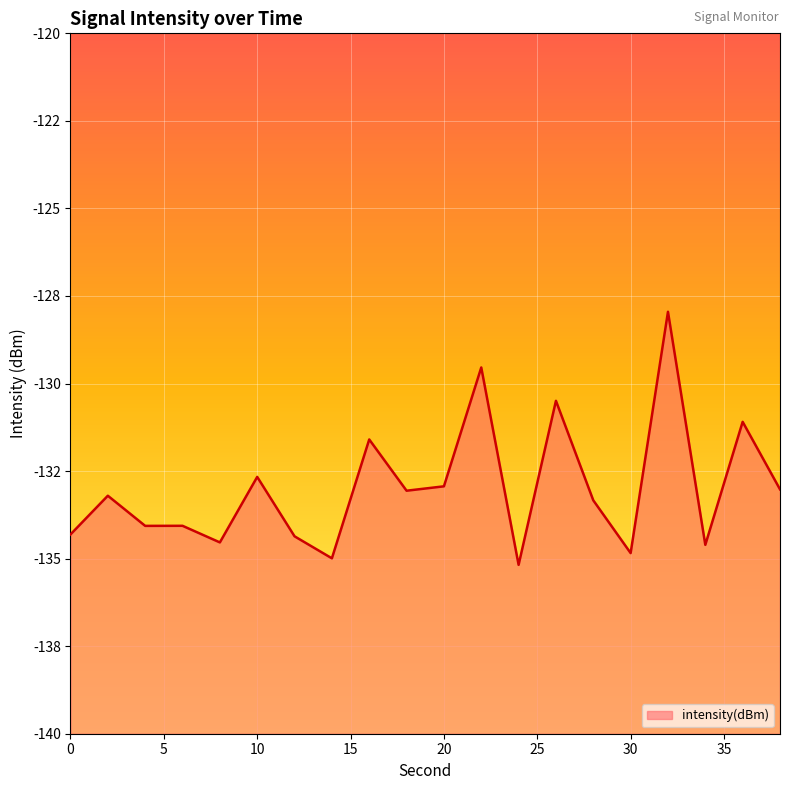

What is the sum of all values?

-2659.9